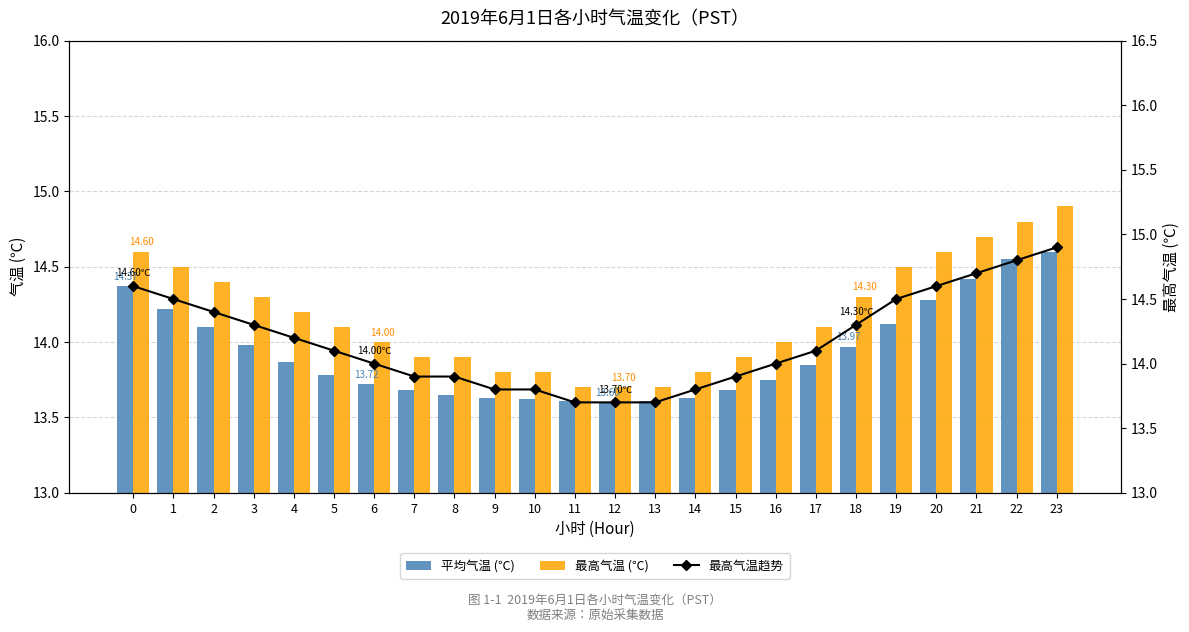

List the series in order of their peak value, lowest first.

平均气温 (℃), 最高气温 (℃), 最高气温趋势